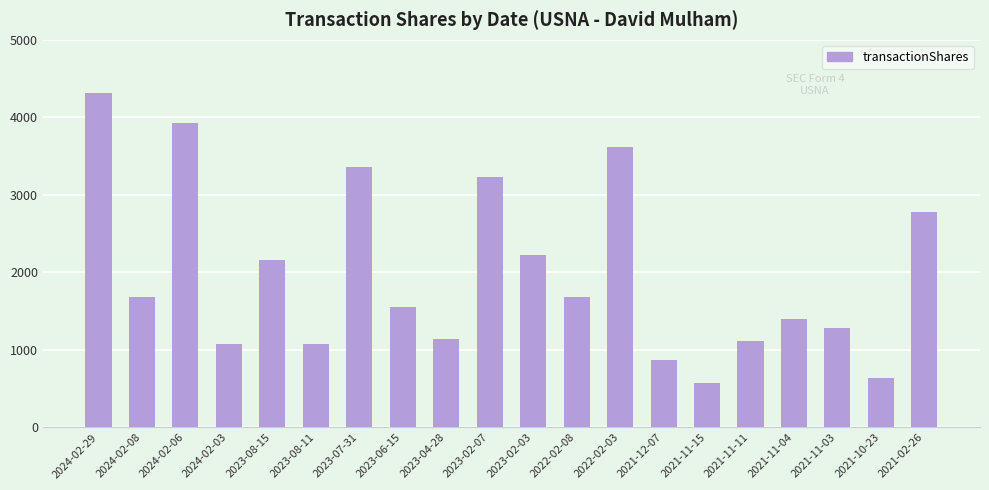

What is the smallest value displayed?

569